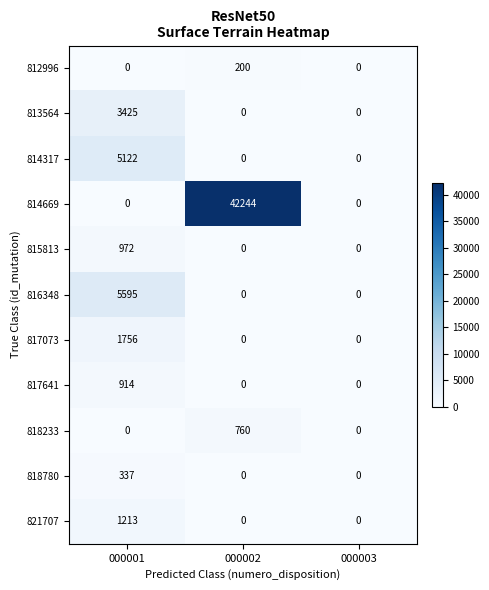

Which series has the largest total across all categories?

814669